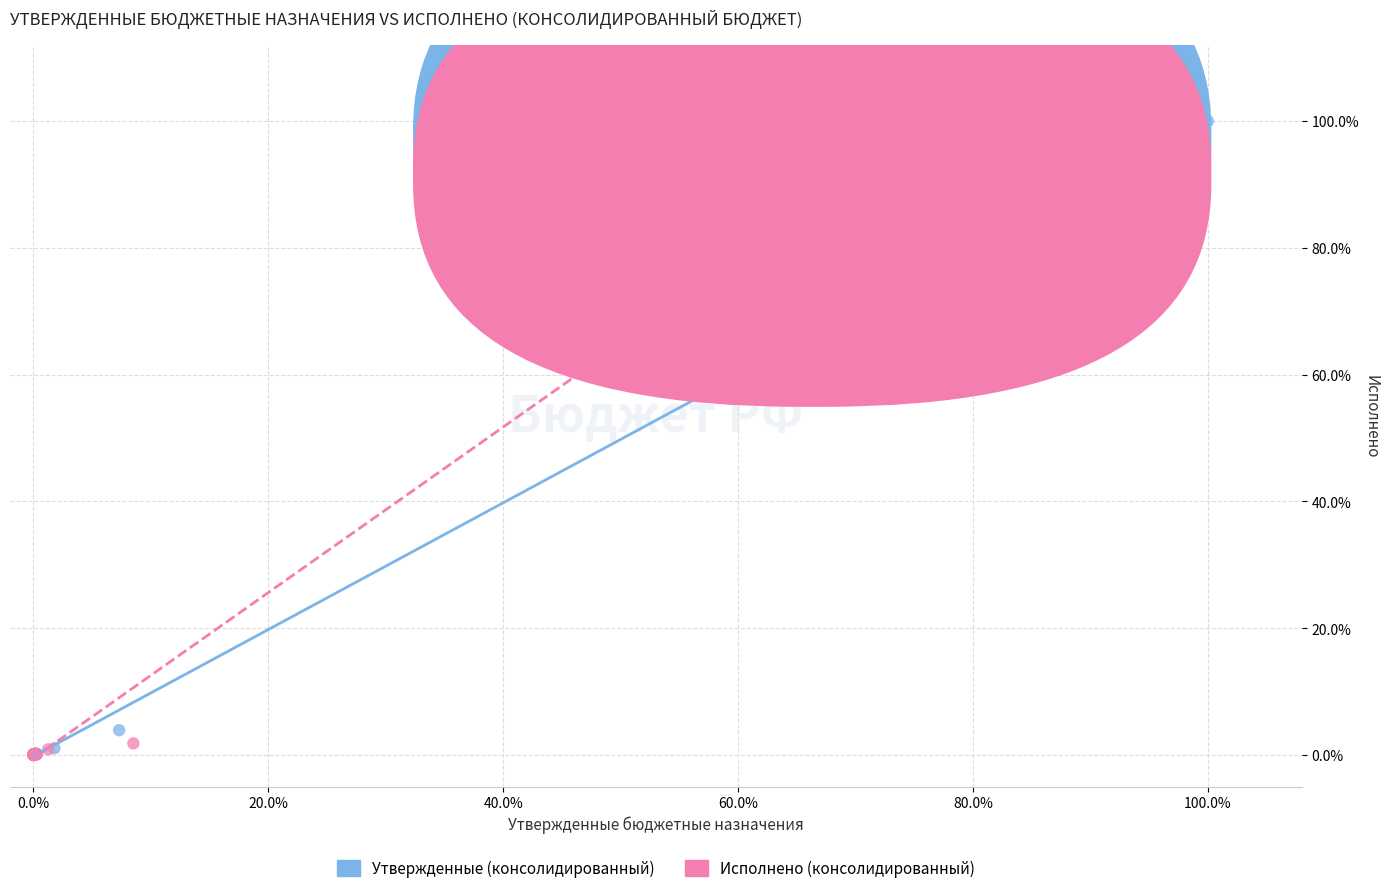

What are all the series names shown in the legend?

Утвержденные (консолидированный), Исполнено (консолидированный)